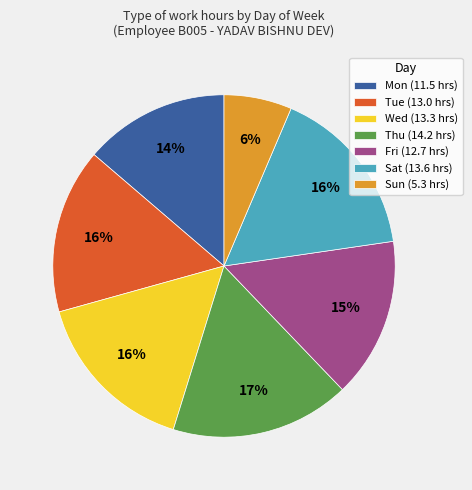

What is the ratio of the value at Sun to the value at Tue?

0.4